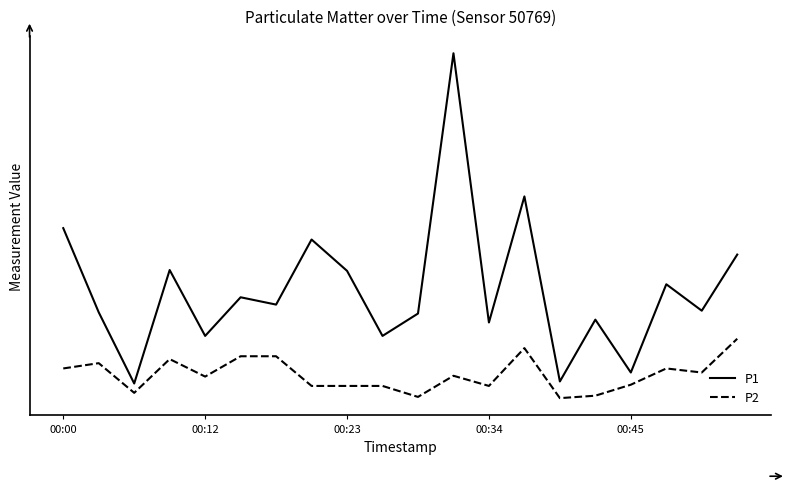

At which category is the sum across all series the highest?

11